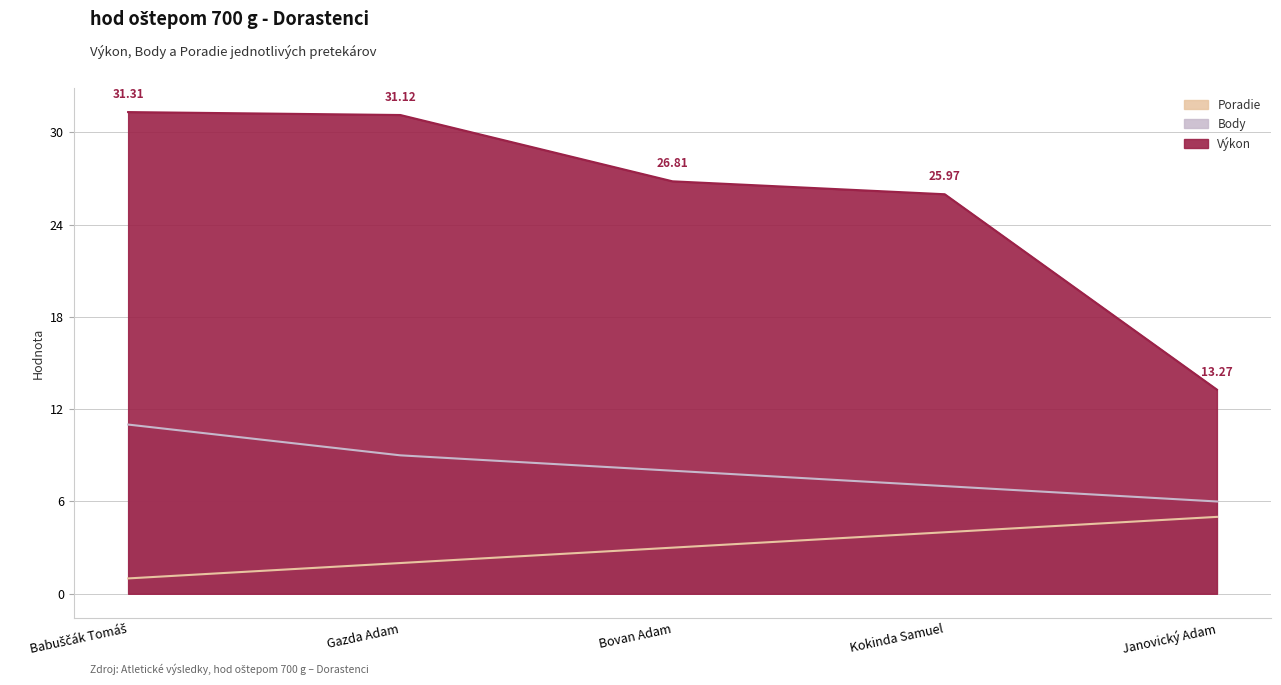

Which category has the highest value across all series?

Babuščák Tomáš